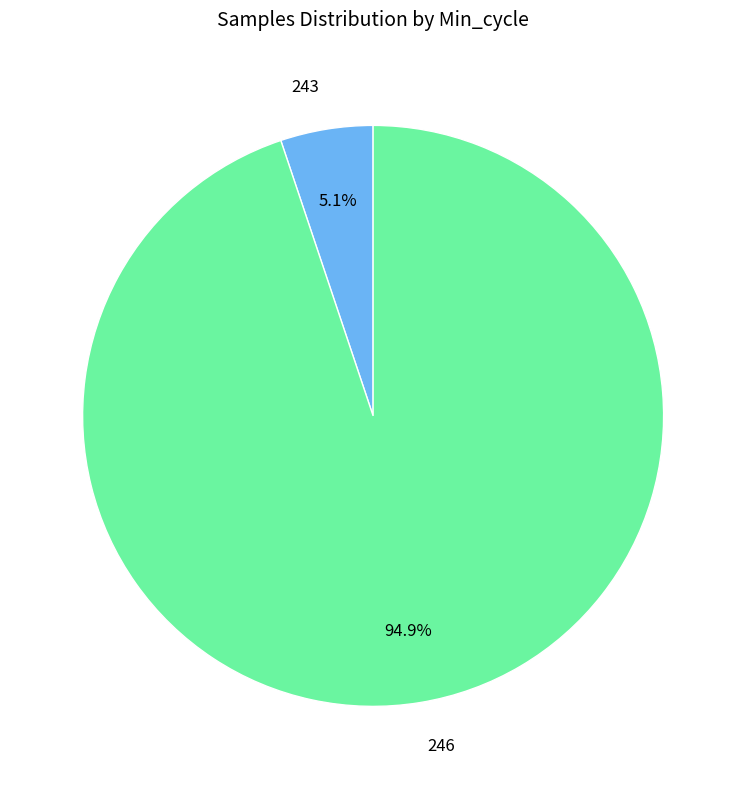

True or false: 246 accounts for 21% of the total.

False